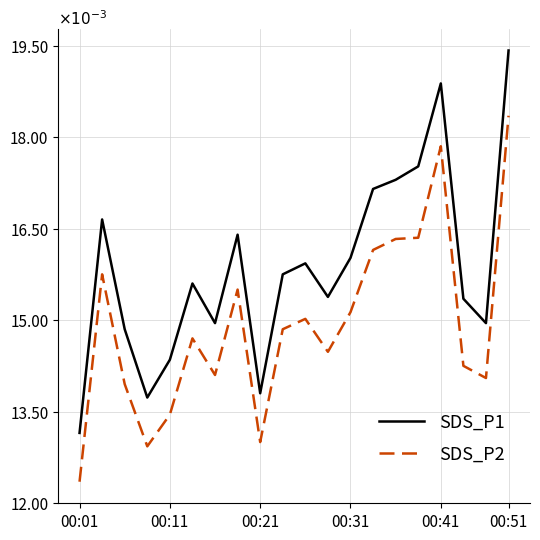

List the series in order of their peak value, lowest first.

SDS_P2, SDS_P1